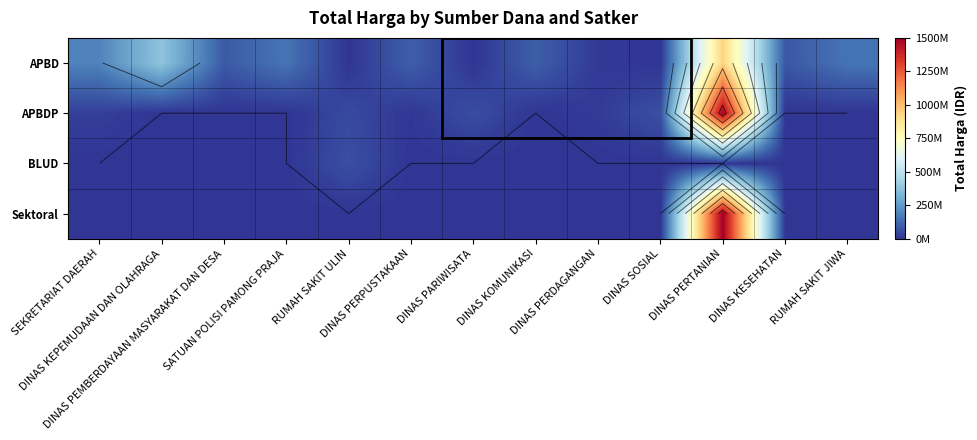

What is the sum of all APBDP values?

1705696150